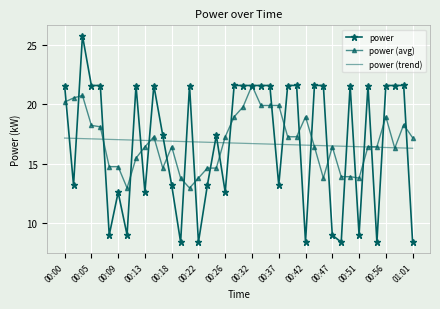

List the series in order of their peak value, highest first.

power, power (avg), power (trend)